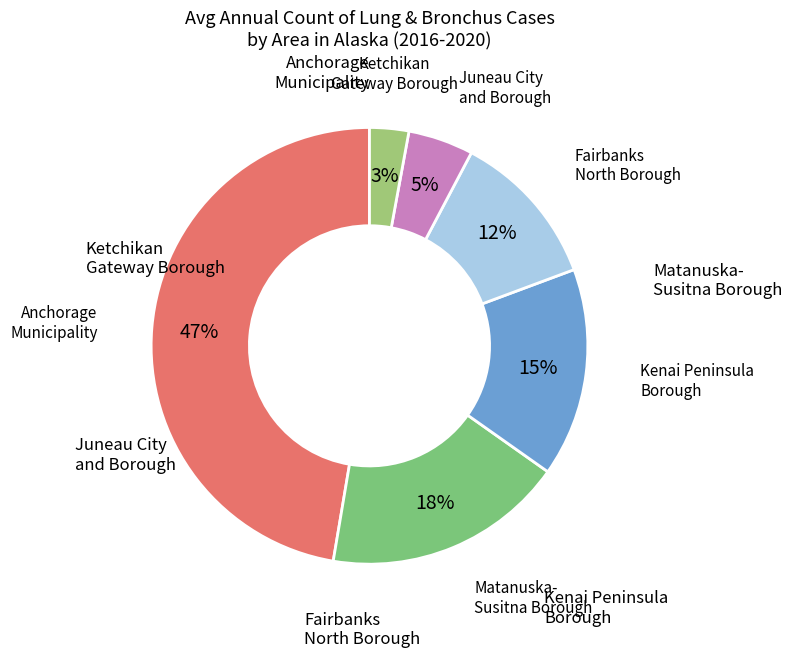

Do Anchorage Municipality and Fairbanks North Borough together represent more than half of the pie?

Yes